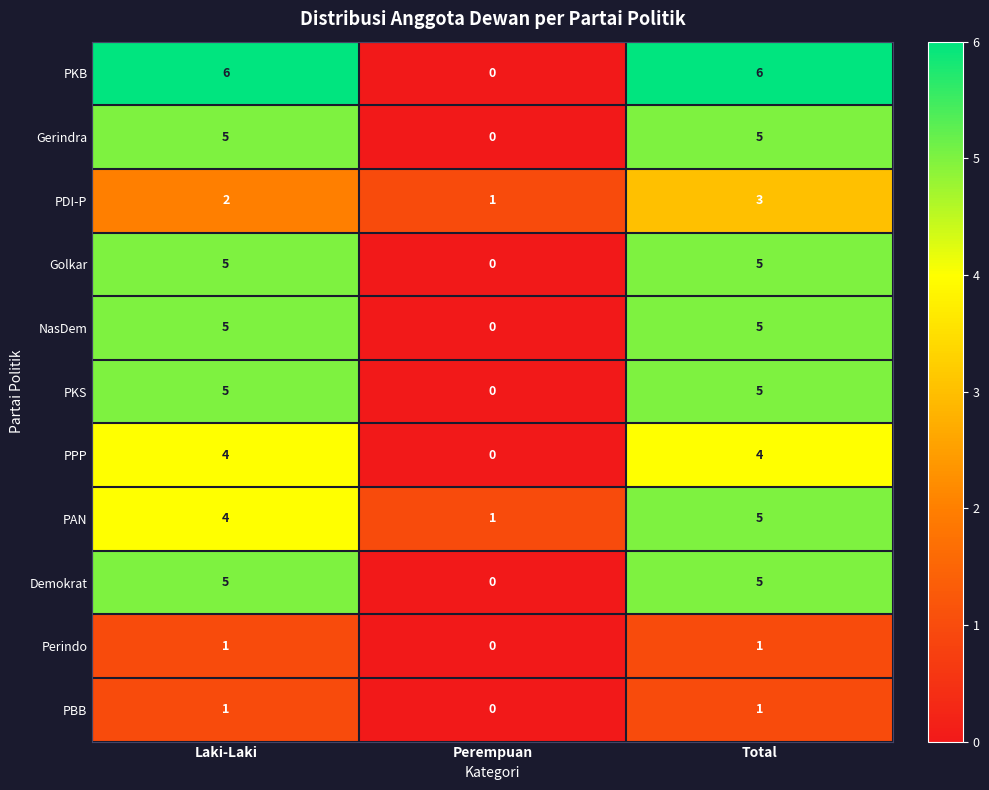

Which category has the lowest value across all series?

Perempuan